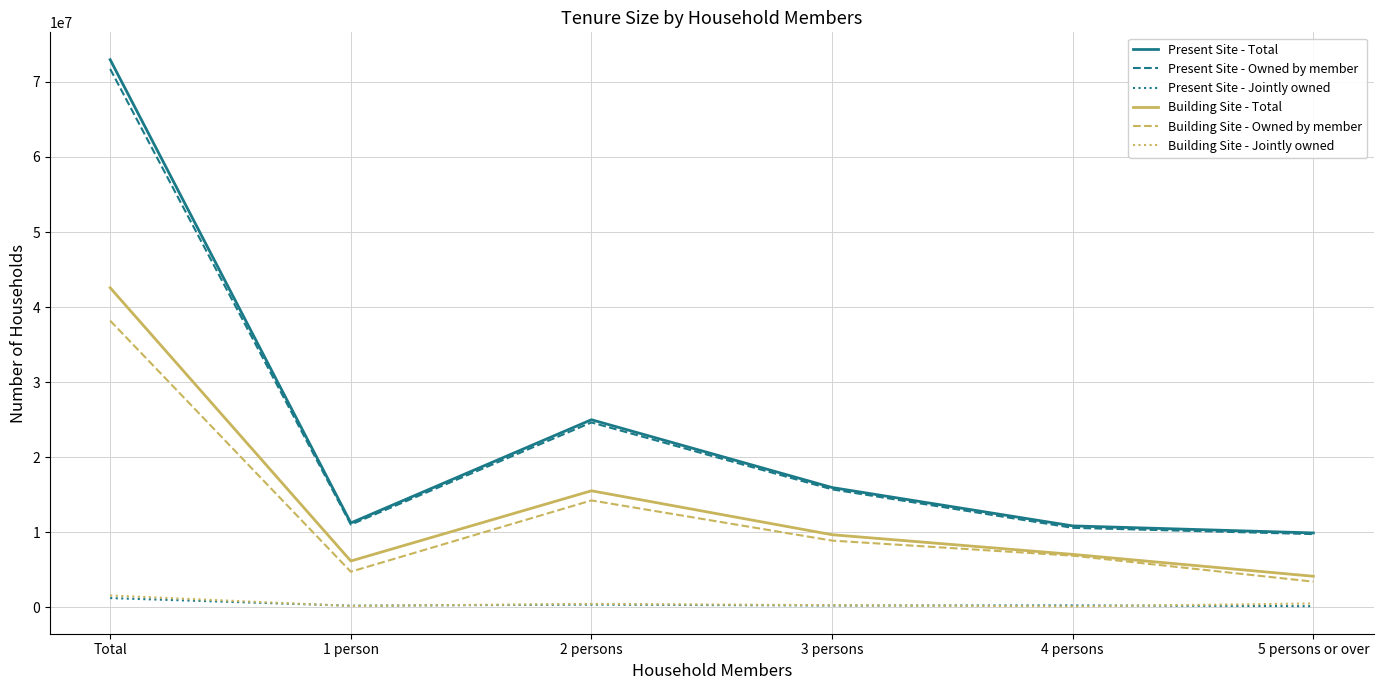

Which series has the widest spread of values?

Present Site - Total